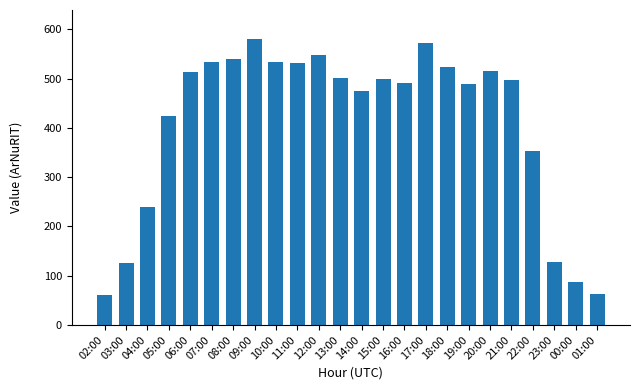

What position from the right is 10:00?

16